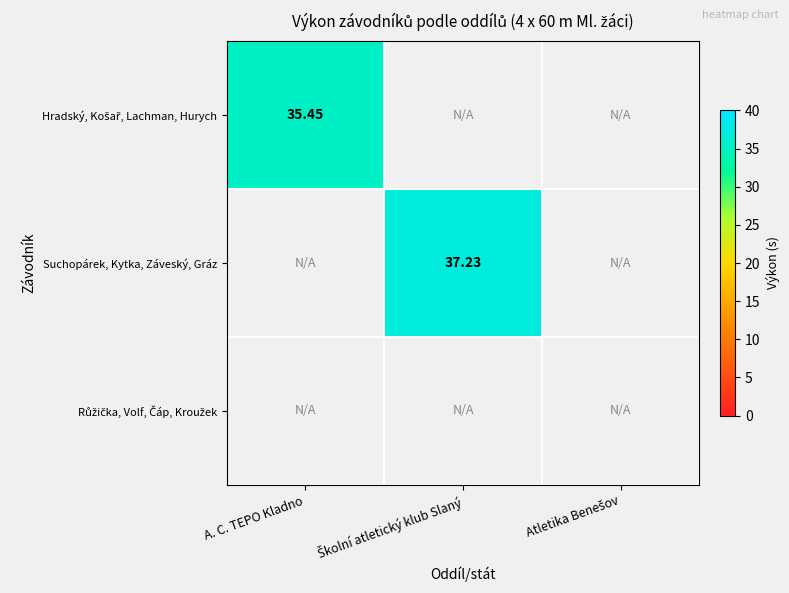

Rank the series by their maximum value, from lowest to highest.

Růžička, Volf, Čáp, Kroužek, Hradský, Košař, Lachman, Hurych, Suchopárek, Kytka, Záveský, Gráz